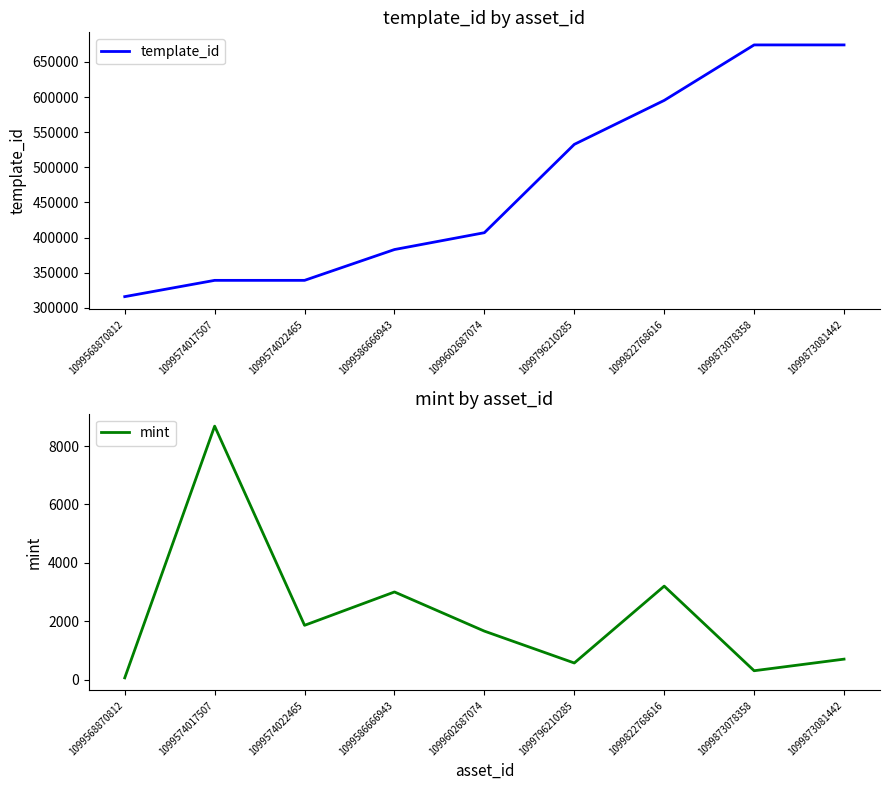

Which series has the largest total across all categories?

template_id